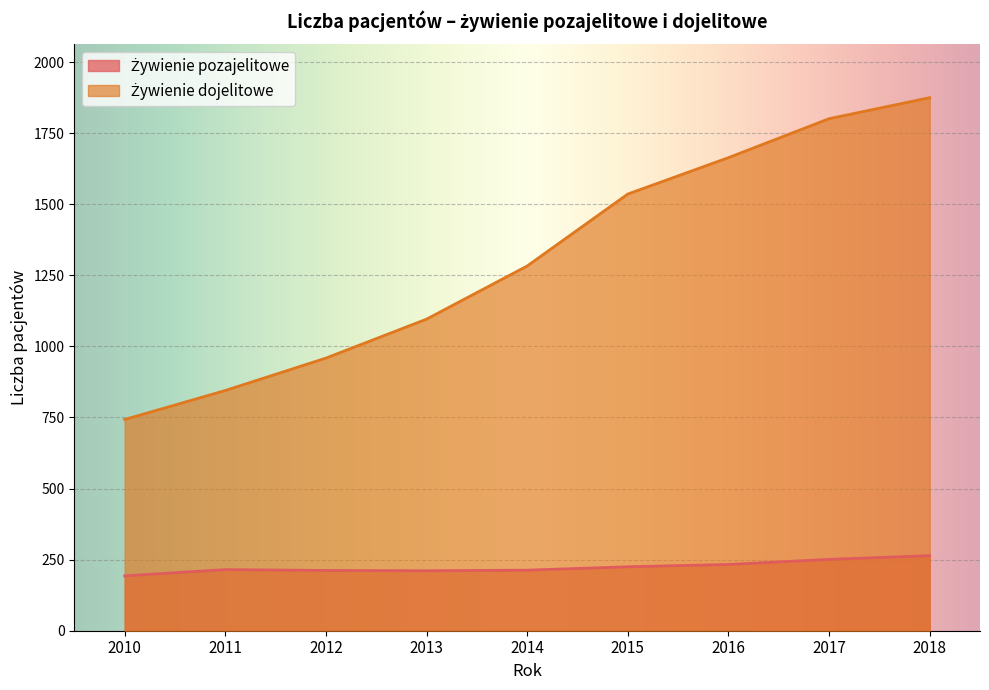

Reading left to right, transcribe all the data shown in this chart.

Żywienie pozajelitowe: 2010=193	2011=215	2012=212	2013=211	2014=213	2015=225	2016=233	2017=251	2018=264
Żywienie dojelitowe: 2010=743	2011=845	2012=959	2013=1096	2014=1283	2015=1536	2016=1664	2017=1801	2018=1875